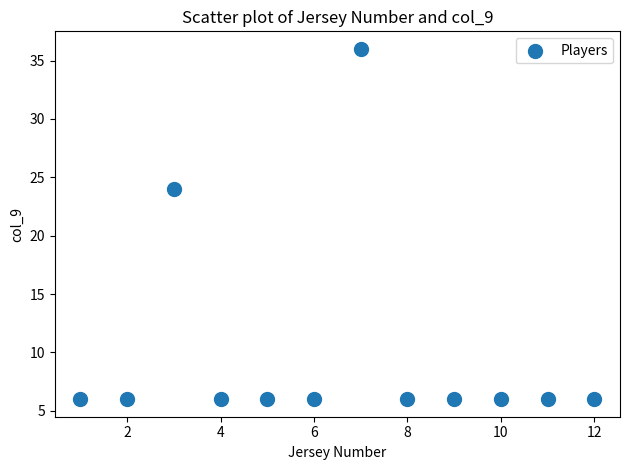

What is the average Y value?

10